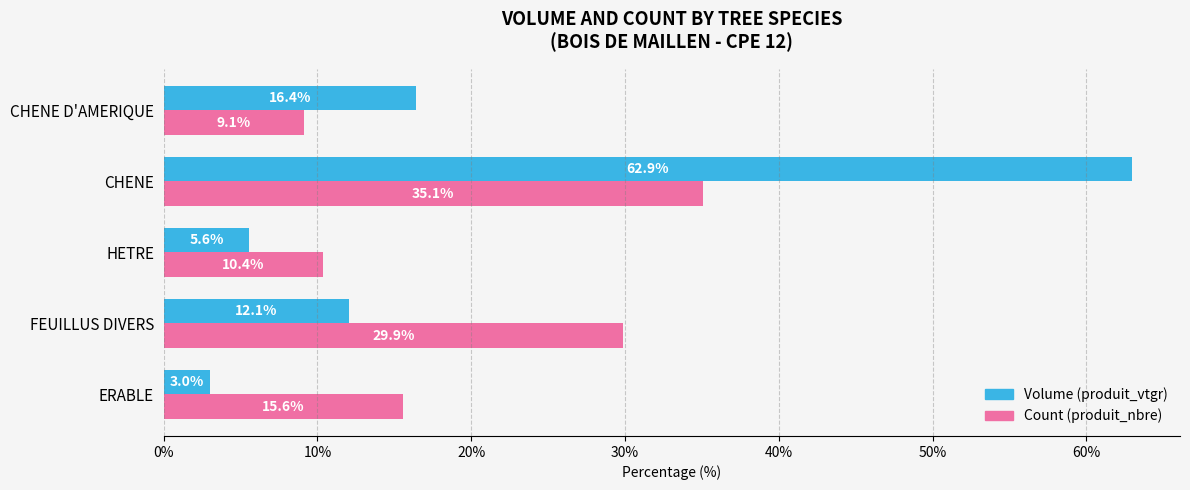

Is the value of Count (produit_nbre) at FEUILLUS DIVERS greater than the value of Volume (produit_vtgr) at HETRE?

Yes